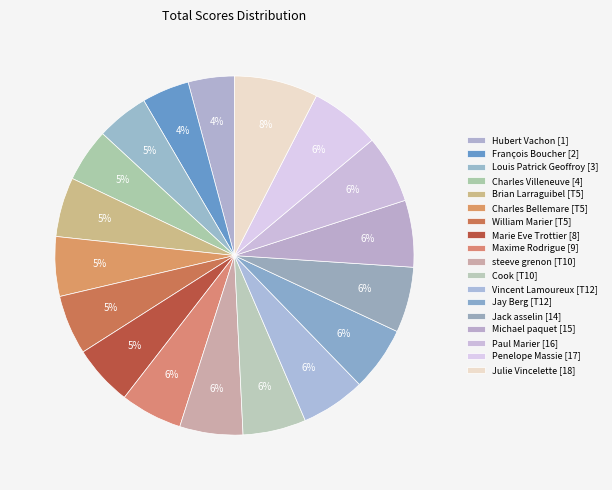

How many slices are in this pie chart?

18